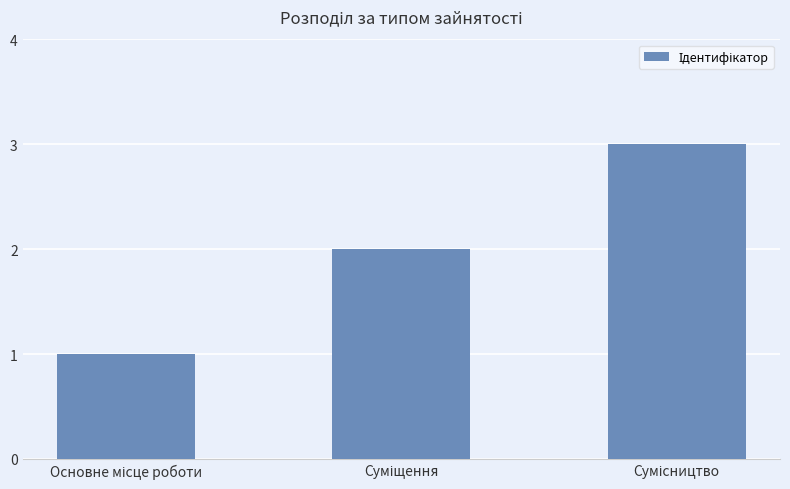

What is the greatest value displayed?

3